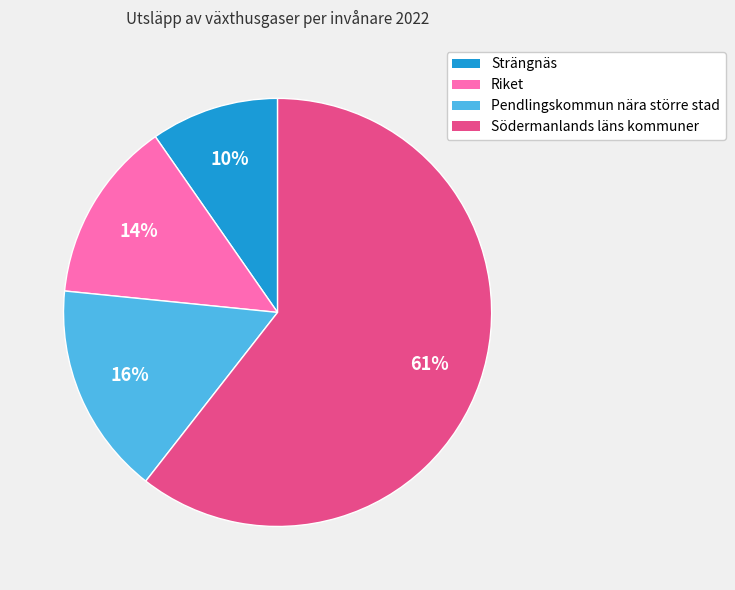

Is it true that Södermanlands läns kommuner is 53% of the pie?

False